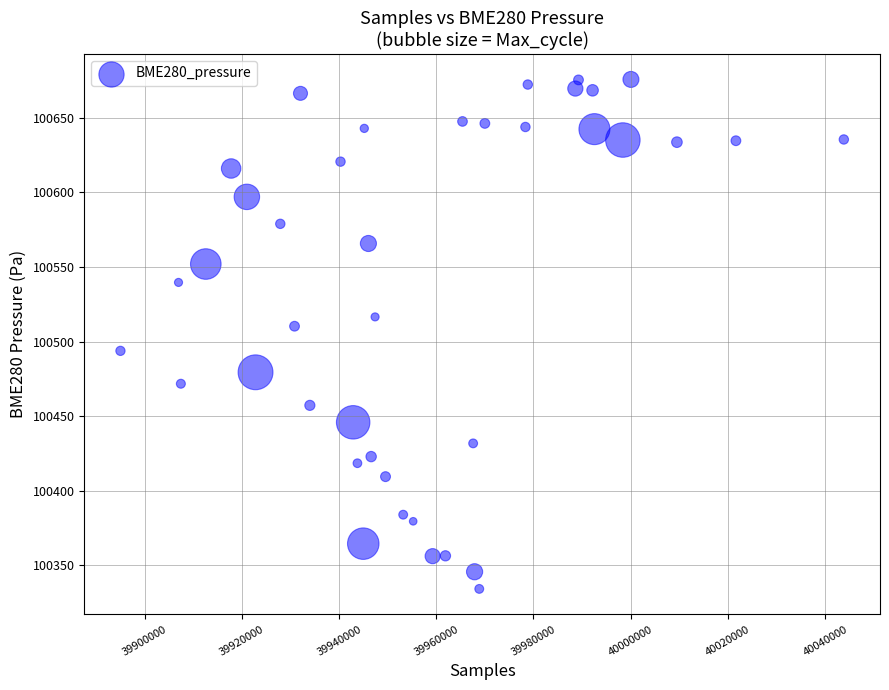

What is the range of Y values (max minus min)?

341.8